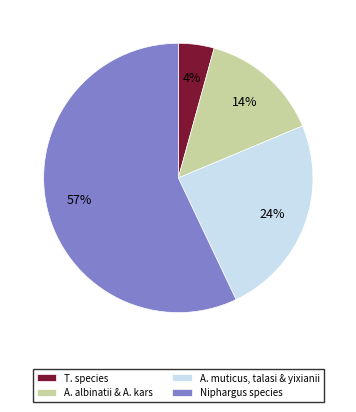

How many segments does this pie chart have?

4